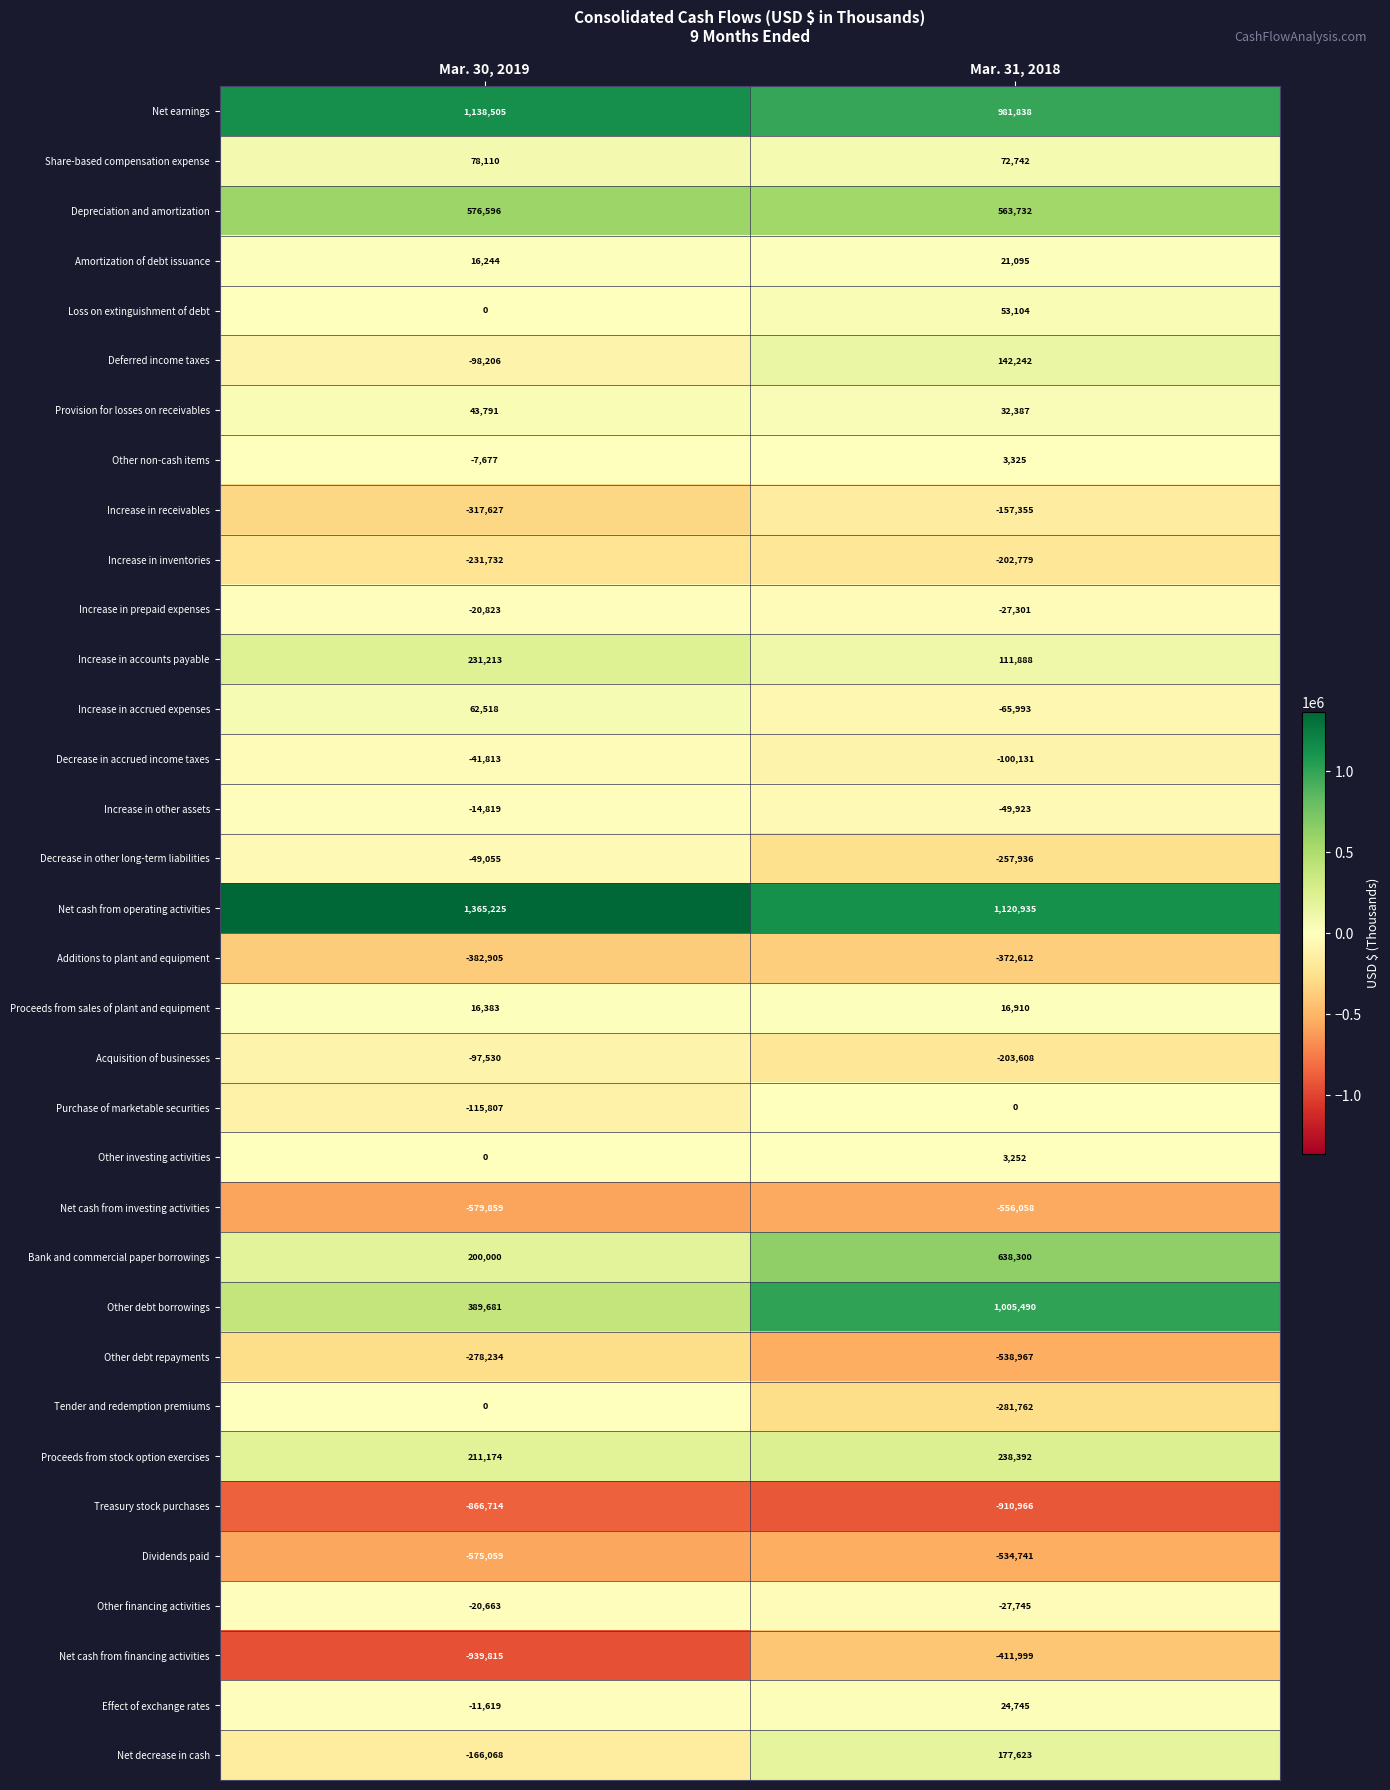

Rank the series at Mar. 31, 2018 from highest to lowest value.

Net cash from operating activities, Other debt borrowings, Net earnings, Bank and commercial paper borrowings, Depreciation and amortization, Proceeds from stock option exercises, Net decrease in cash, Deferred income taxes, Increase in accounts payable, Share-based compensation expense, Loss on extinguishment of debt, Provision for losses on receivables, Effect of exchange rates, Amortization of debt issuance, Proceeds from sales of plant and equipment, Other non-cash items, Other investing activities, Purchase of marketable securities, Increase in prepaid expenses, Other financing activities, Increase in other assets, Increase in accrued expenses, Decrease in accrued income taxes, Increase in receivables, Increase in inventories, Acquisition of businesses, Decrease in other long-term liabilities, Tender and redemption premiums, Additions to plant and equipment, Net cash from financing activities, Dividends paid, Other debt repayments, Net cash from investing activities, Treasury stock purchases